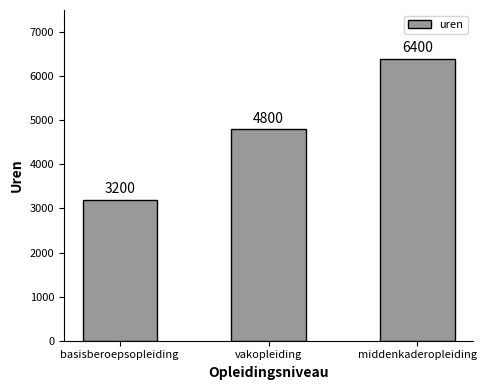

What is the change in value from basisberoepsopleiding to vakopleiding?

+1600